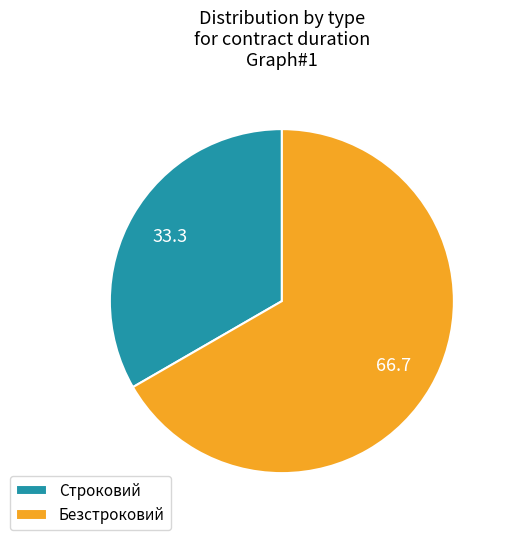

Is the sum of Строковий and Безстроковий greater than half?

Yes